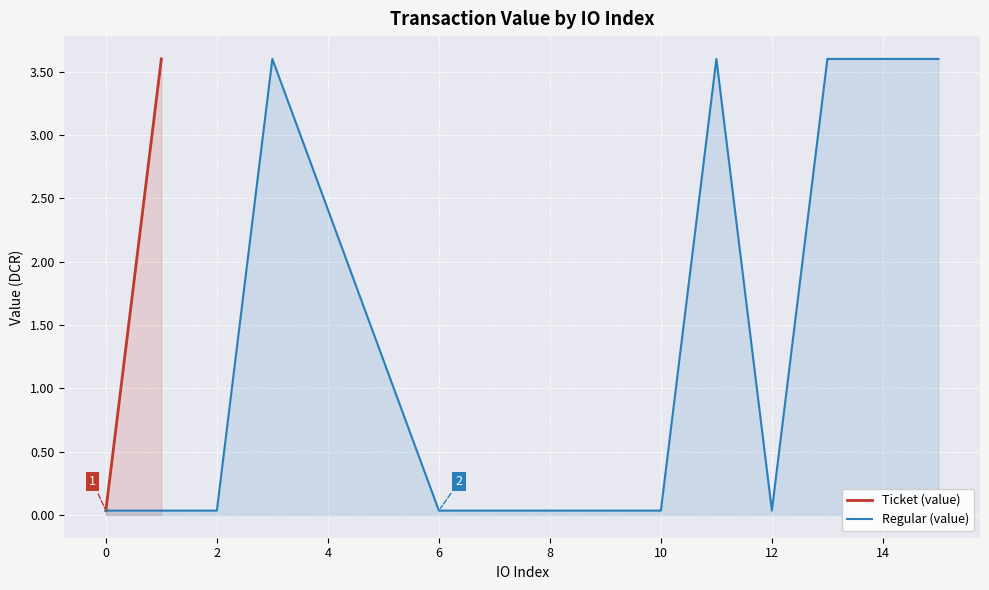

Count the number of categories in the chart.

10